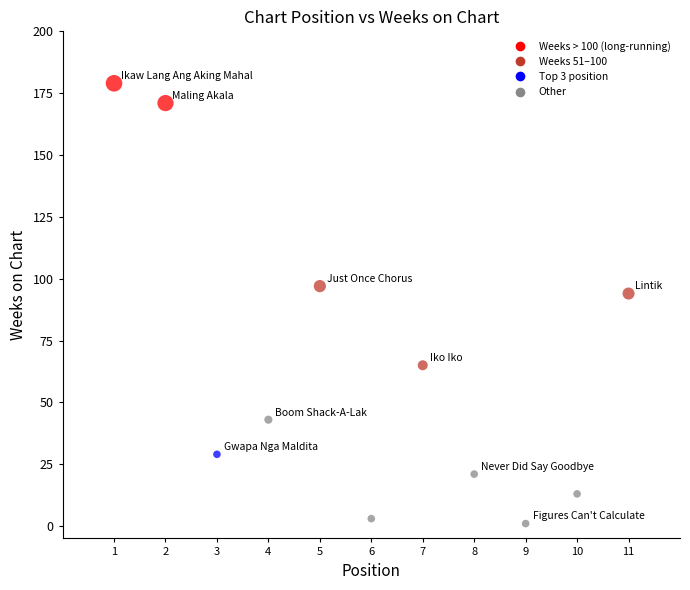

What is the range of Y values (max minus min)?

178